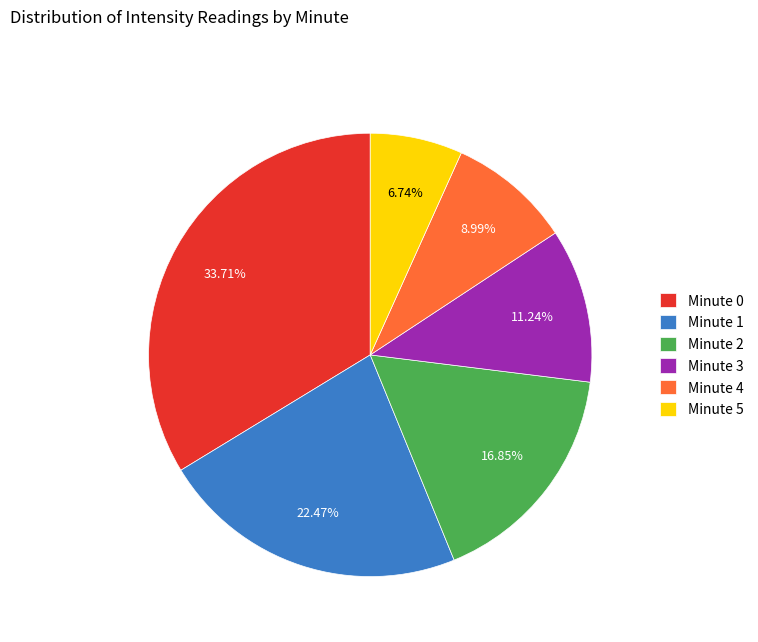

Do Minute 4 and Minute 2 together represent more than half of the pie?

No